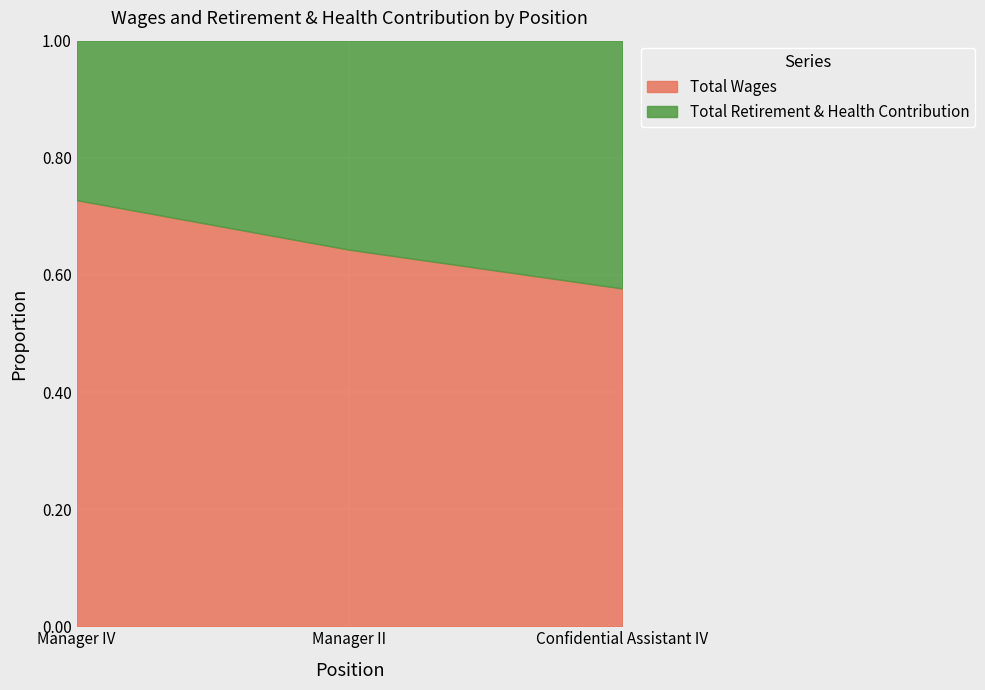

What position from the right is Confidential Assistant IV?

1